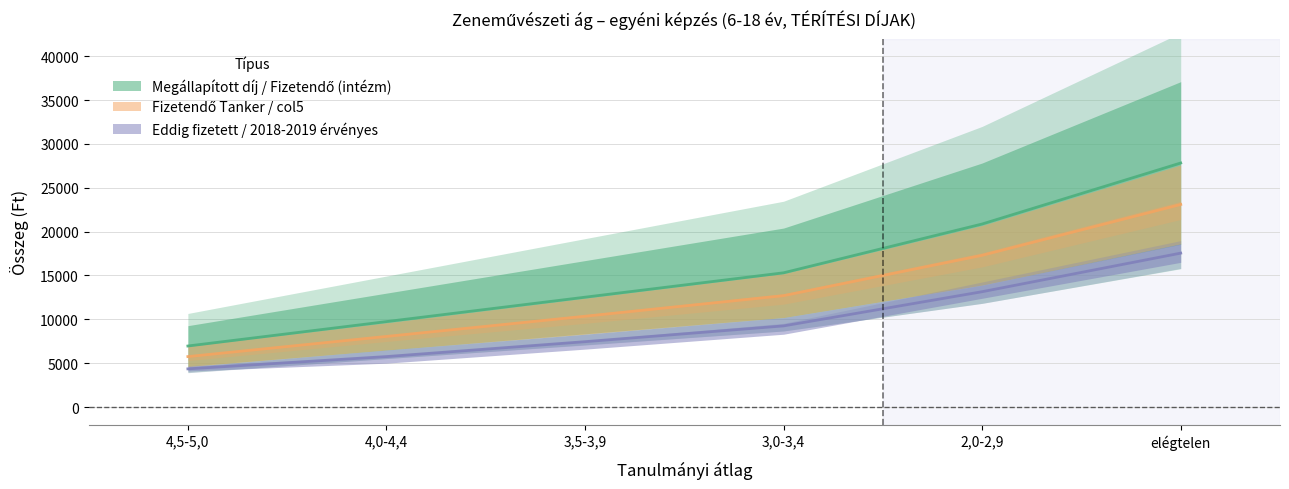

Does the chart display data point markers on the line(s)?

No